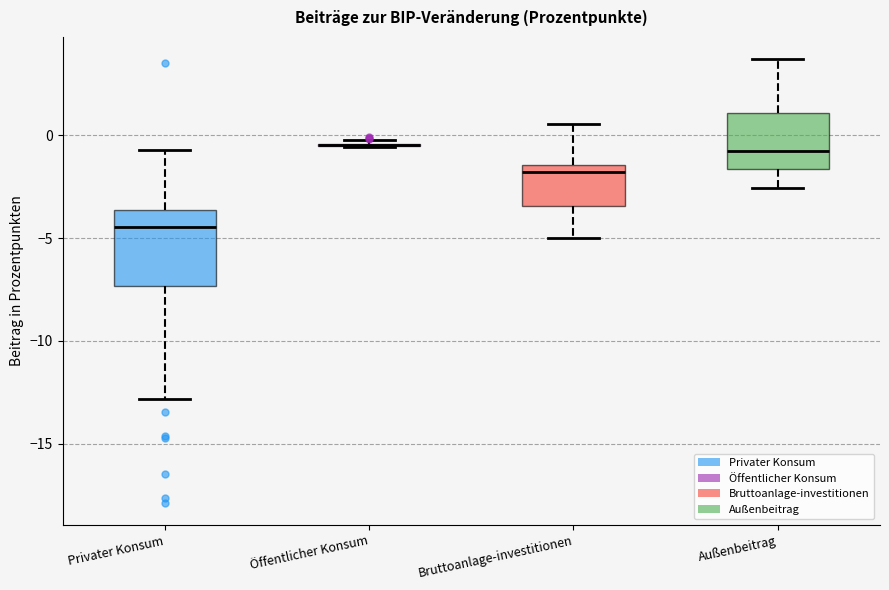

Reading left to right, read every box against the y-axis: the position of its median line, the range the box covers, and the ends of its whiskers. The values are not printed on the chart, so give them approximately, as read against the axis.

Privater Konsum: median -4.5, box -7.5 to -3.5, whiskers -13.0 to -0.5
Öffentlicher Konsum: box collapsed to a line at -0.5, whiskers -0.5 to -0.5
Bruttoanlage-investitionen: median -2.0, box -3.5 to -1.5, whiskers -5.0 to 0.5
Außenbeitrag: median -1.0, box -1.5 to 1.0, whiskers -2.5 to 3.5